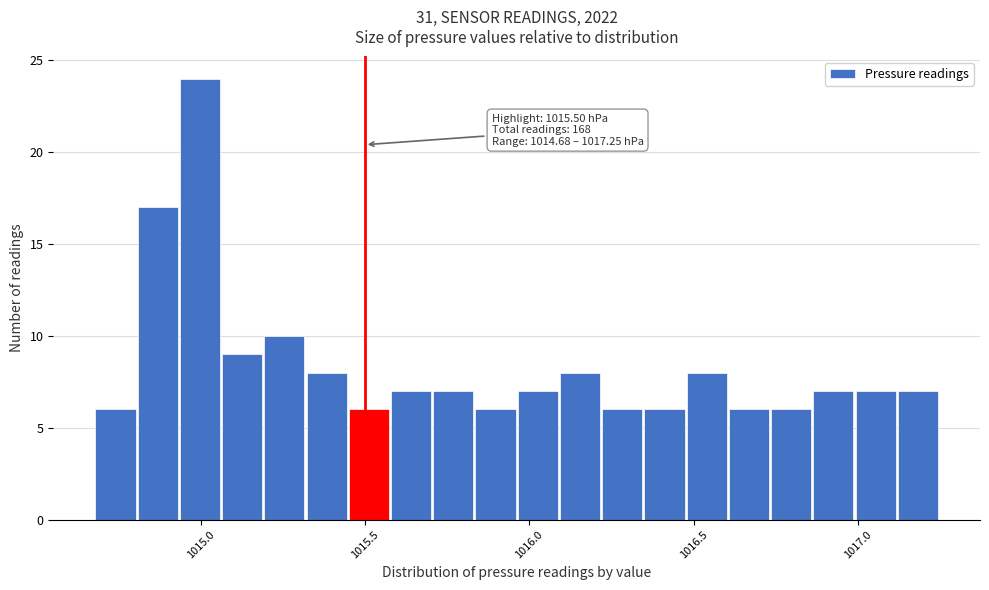

Around what value on the x-axis is the tallest bar? Give the approximate position of its centre, as read against the axis.

1015.00